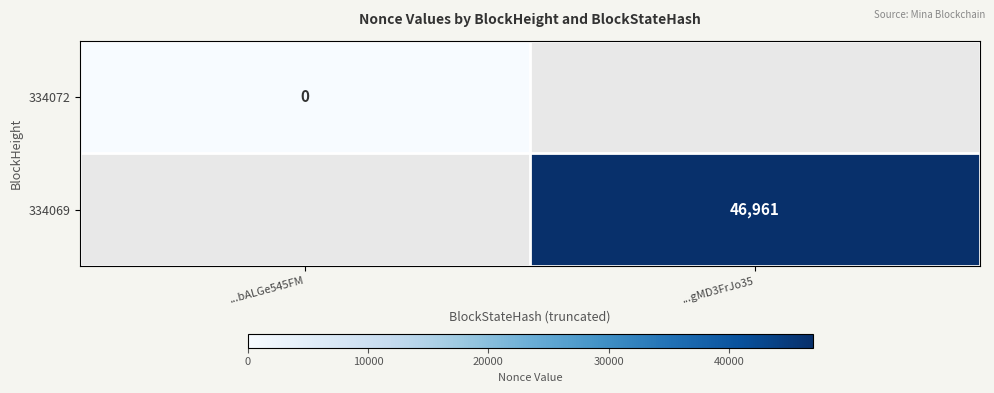

The 334069 series shows 46961 at ...gMD3FrJo35. True or false?

True